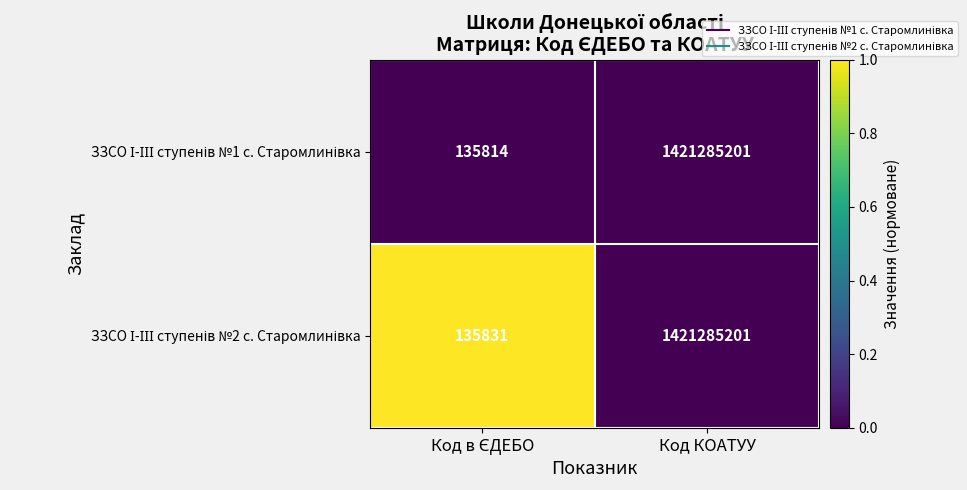

At which category is the sum across all series the highest?

Код КОАТУУ